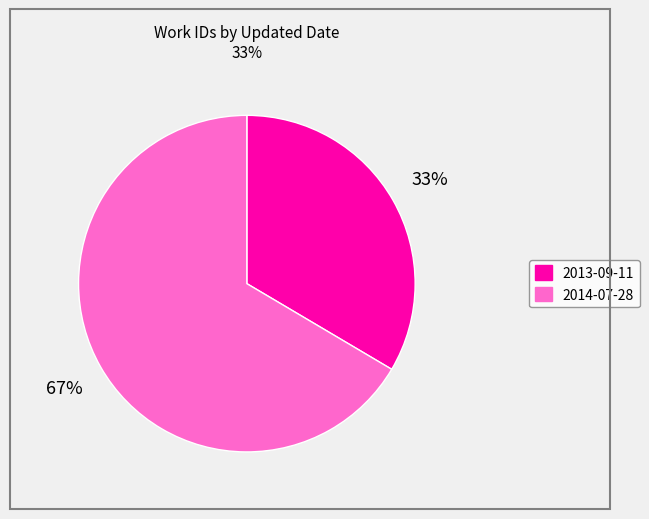

What is the largest slice in the pie chart?

2014-07-28